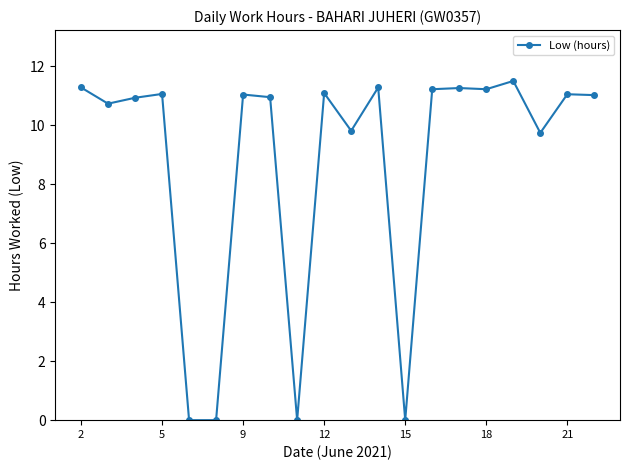

What is the sum of all values?

175.2